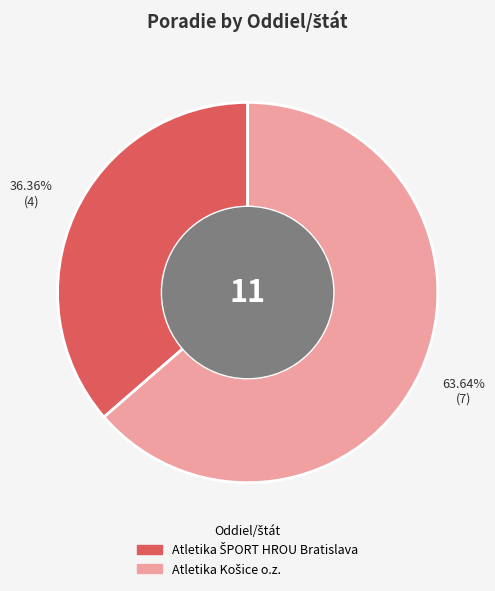

Count the number of slices in the pie.

2